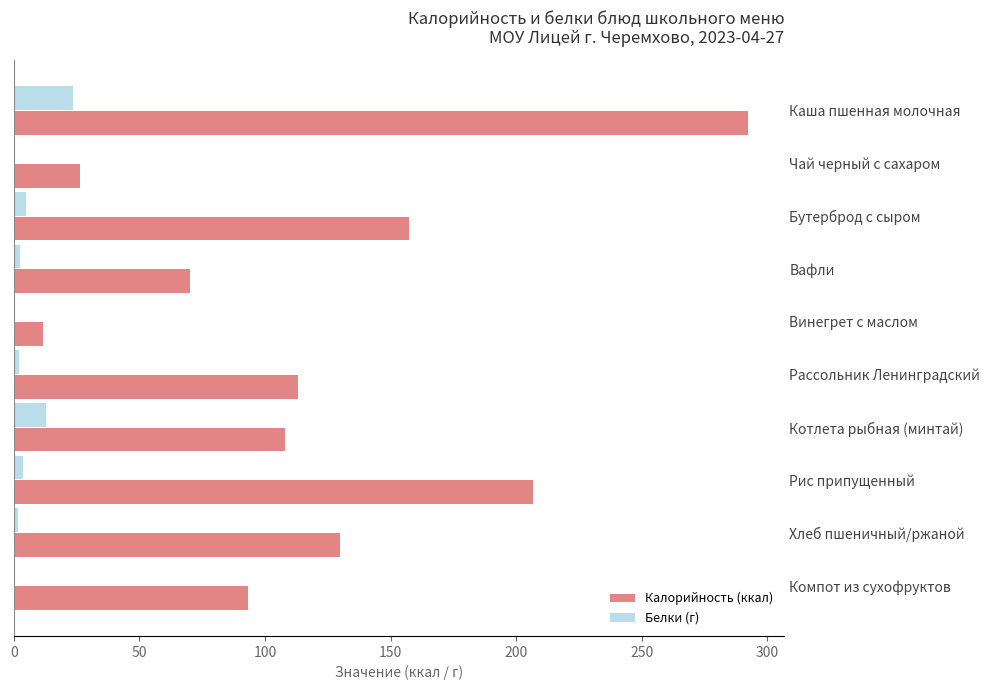

Is it true that Калорийность (ккал) equals 16.8 at Вафли?

False